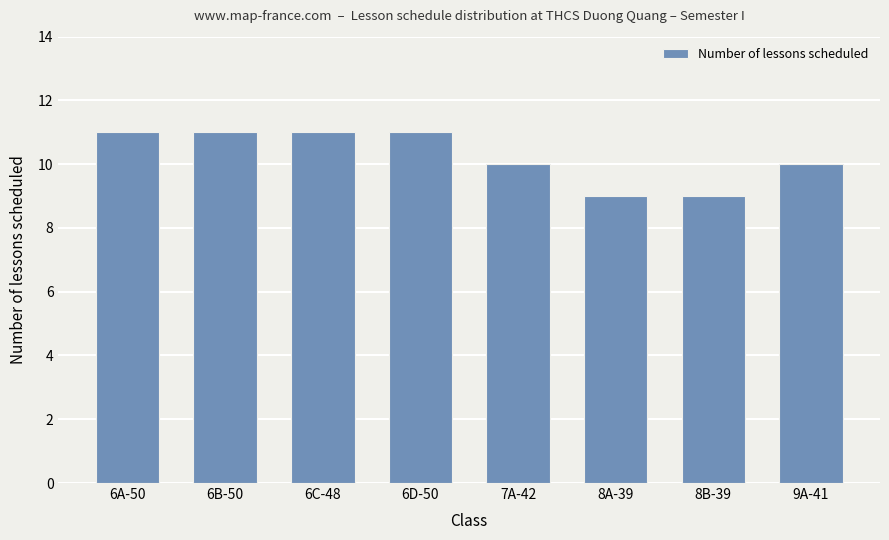

Are the bars horizontal?

No